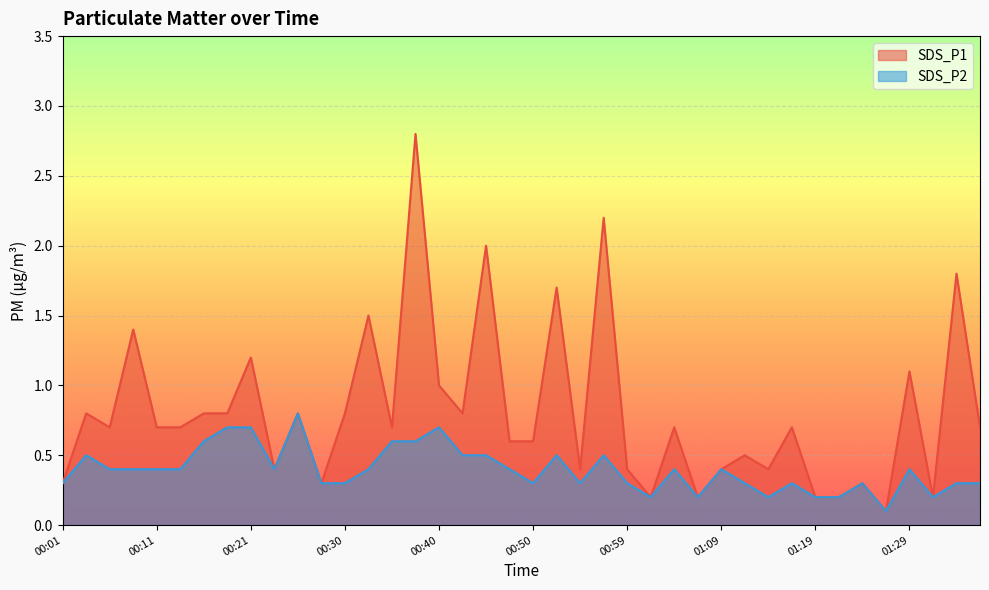

How many distinct data groups are displayed?

2